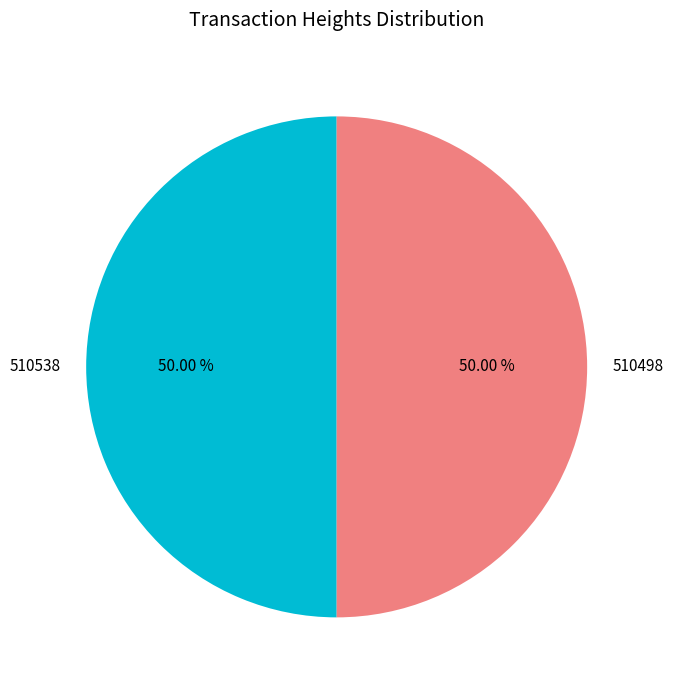

The 510498 slice represents 50% of the pie. True or false?

True